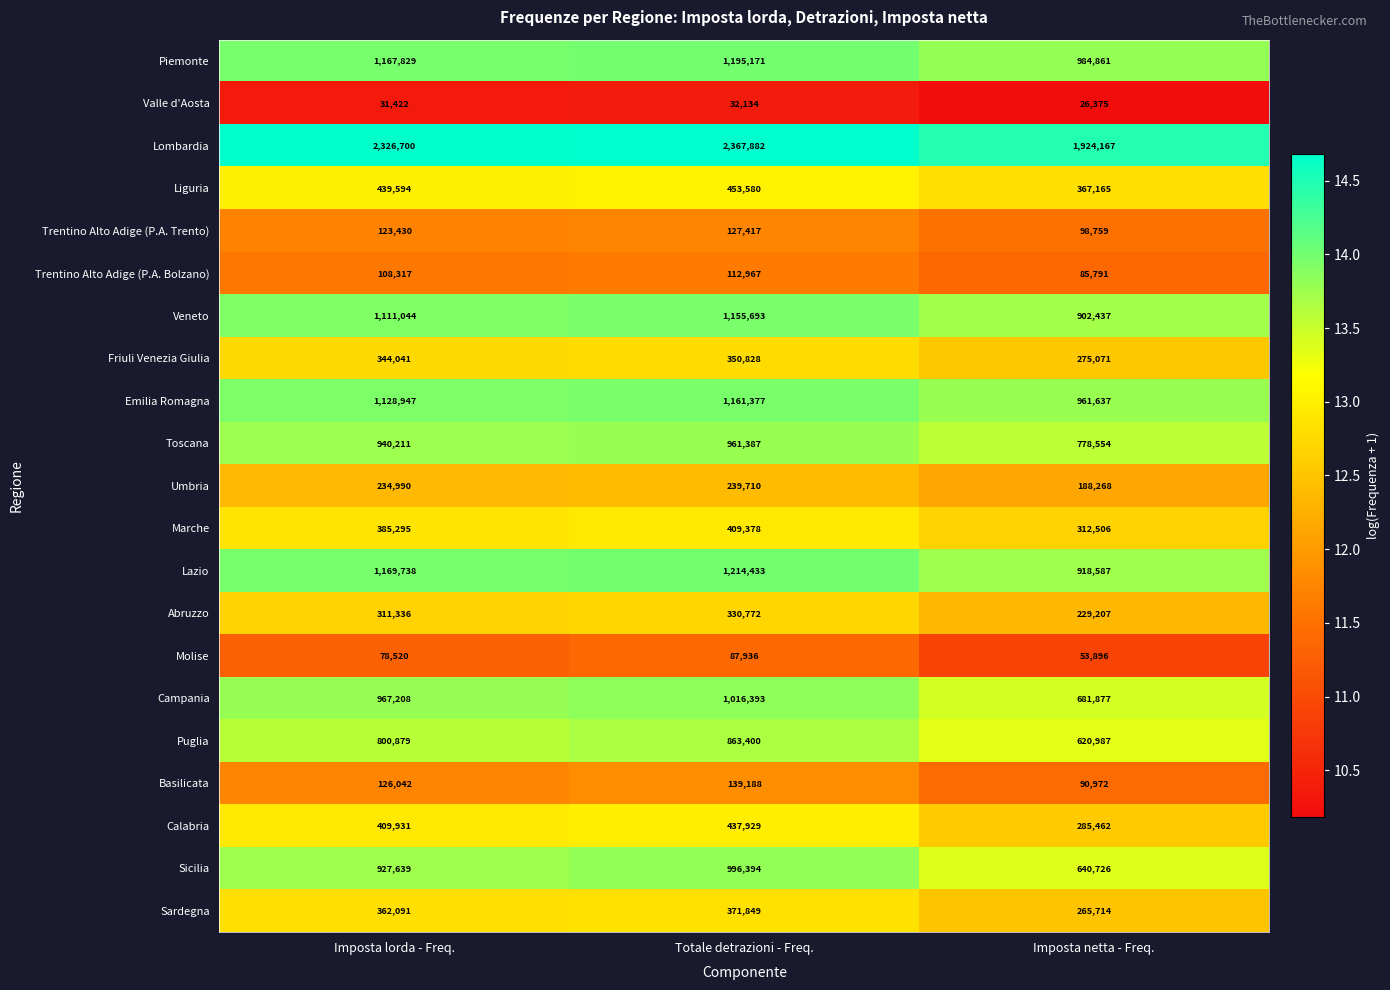

Count the number of categories in the chart.

3